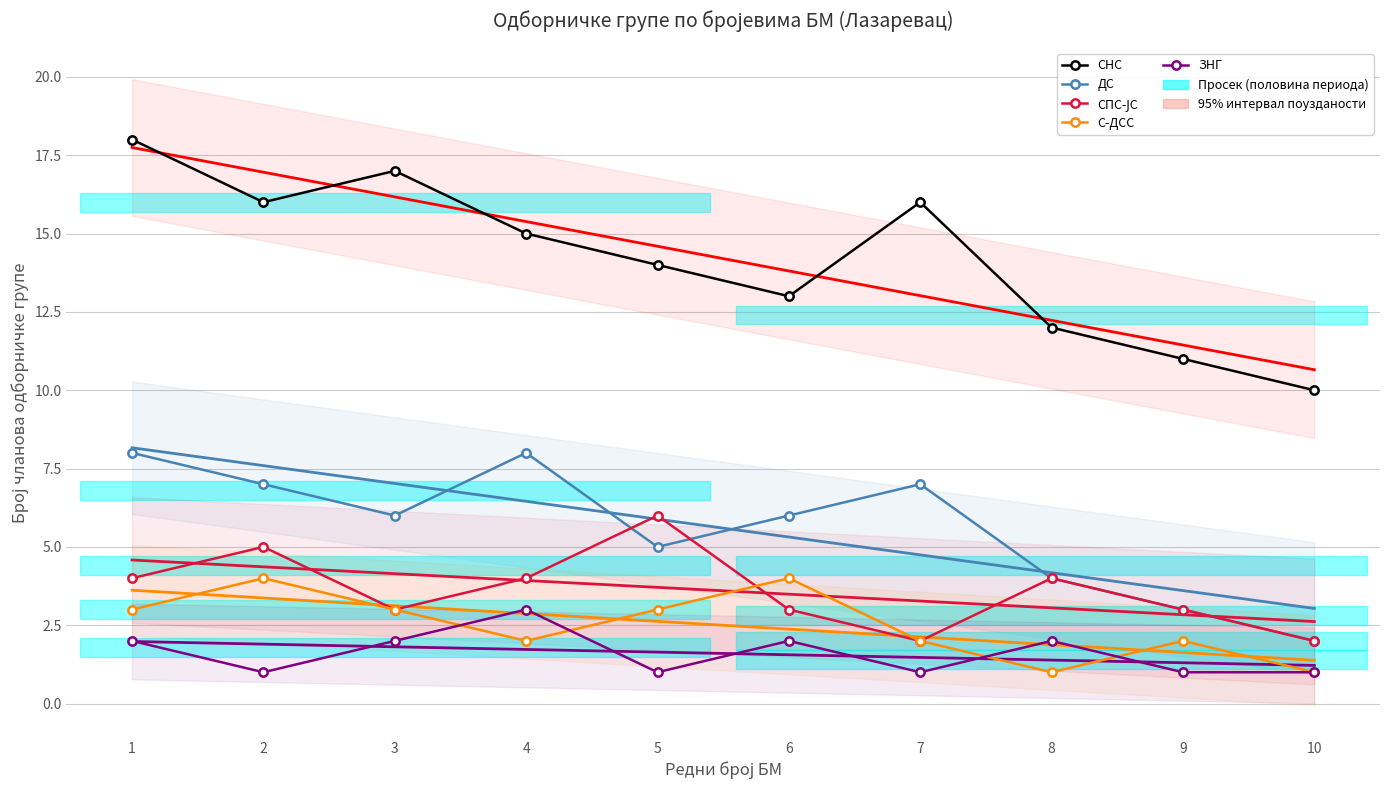

At which label does СНС reach its minimum?

10